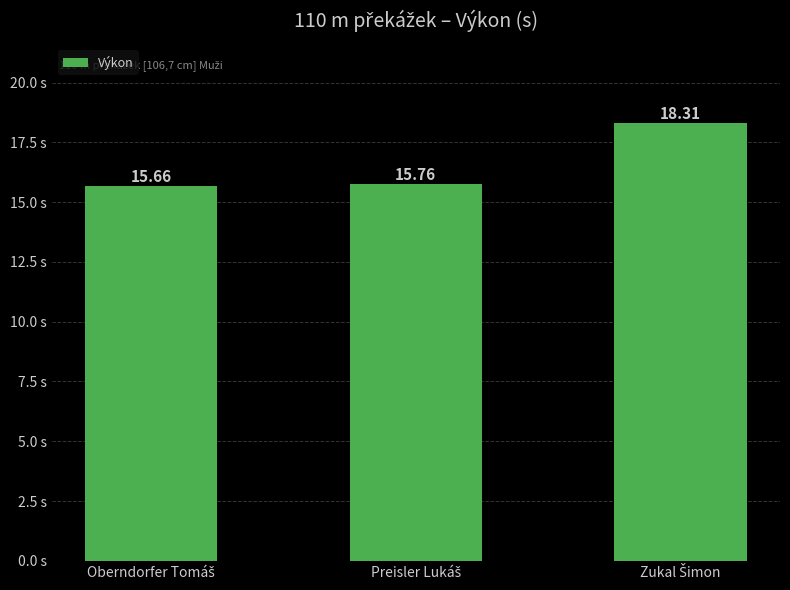

Count the values in the range 15 to 18.

2